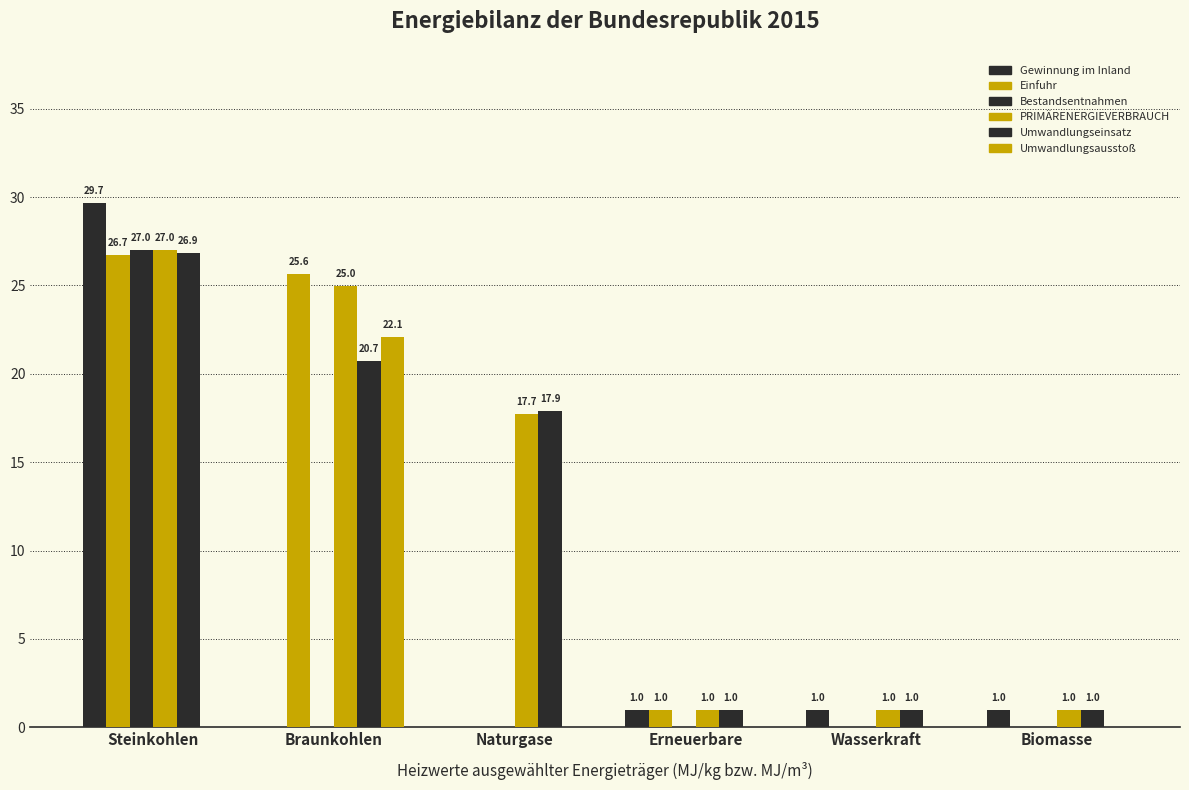

True or false: PRIMÄRENERGIEVERBRAUCH has a value of 27.0 at Steinkohlen.

True